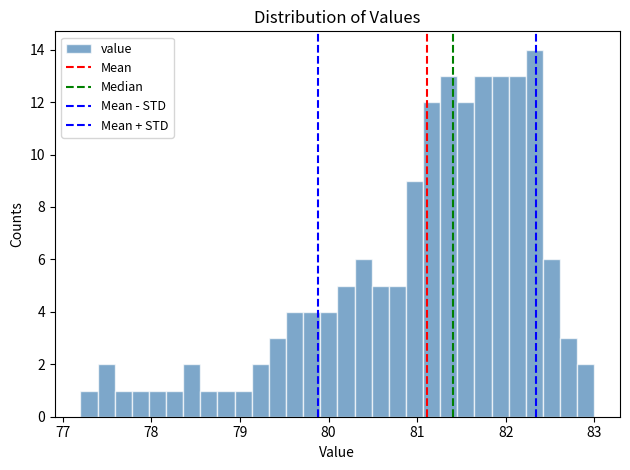

Around what value on the x-axis is the tallest bar? Give the approximate position of its centre, as read against the axis.

82.3